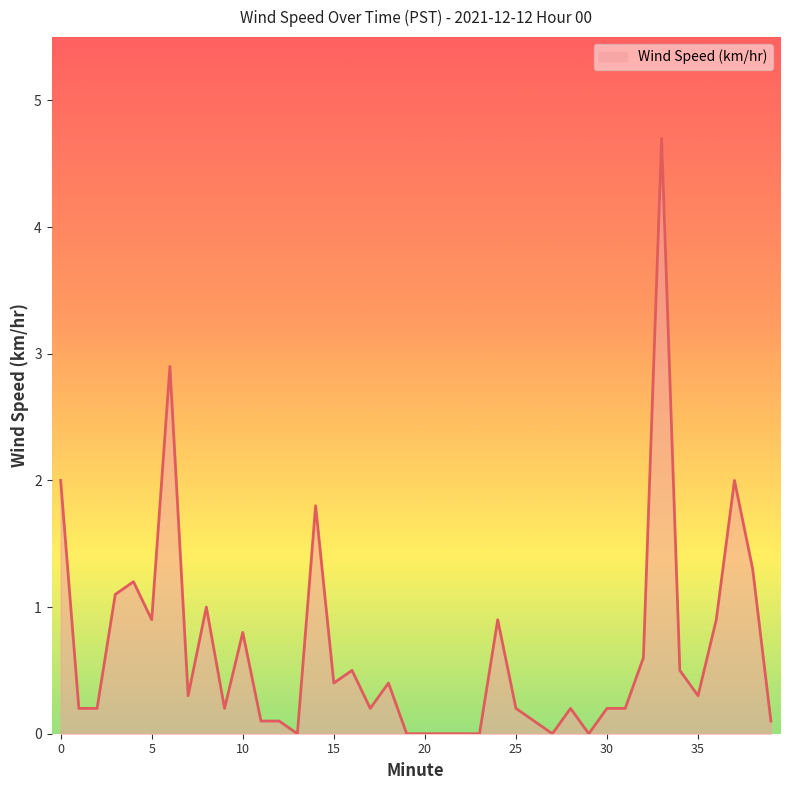

What is the greatest value displayed?

4.7